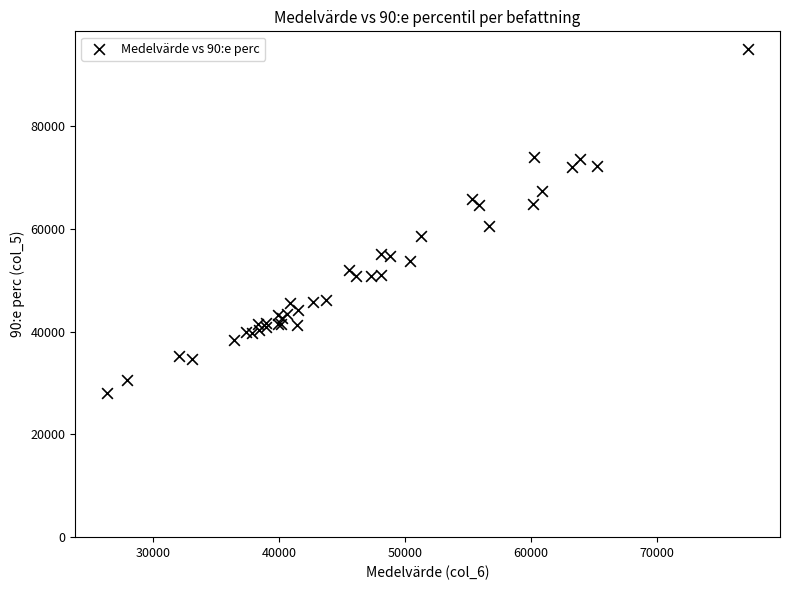

What Y value in the scatter plot is closest to 61590?

60580